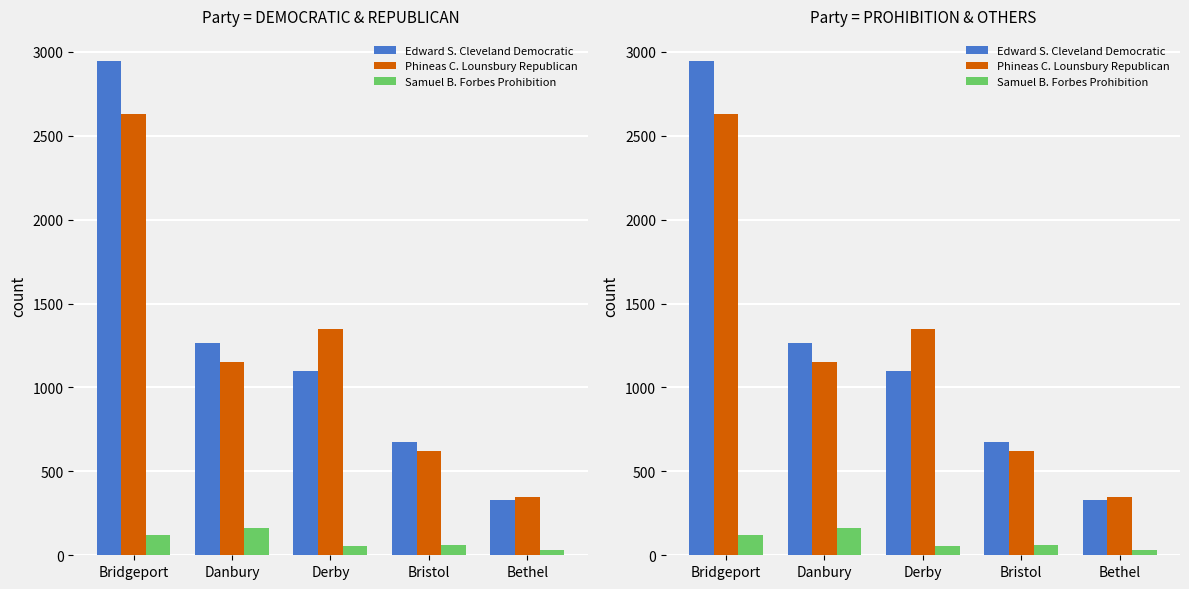

Rank the series by their maximum value, from lowest to highest.

Samuel B. Forbes Prohibition, Phineas C. Lounsbury Republican, Edward S. Cleveland Democratic